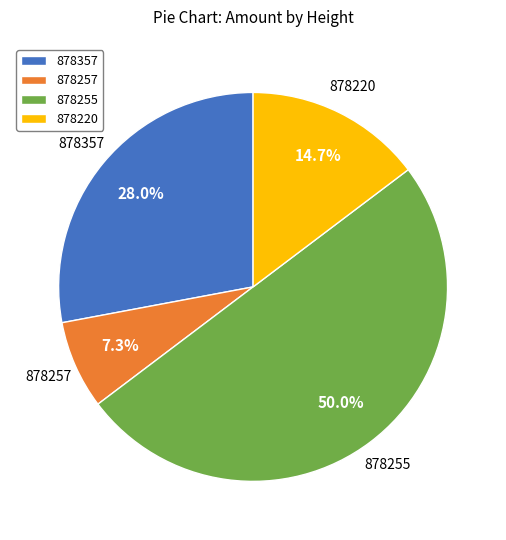

Is it true that 878357 is 28% of the pie?

True